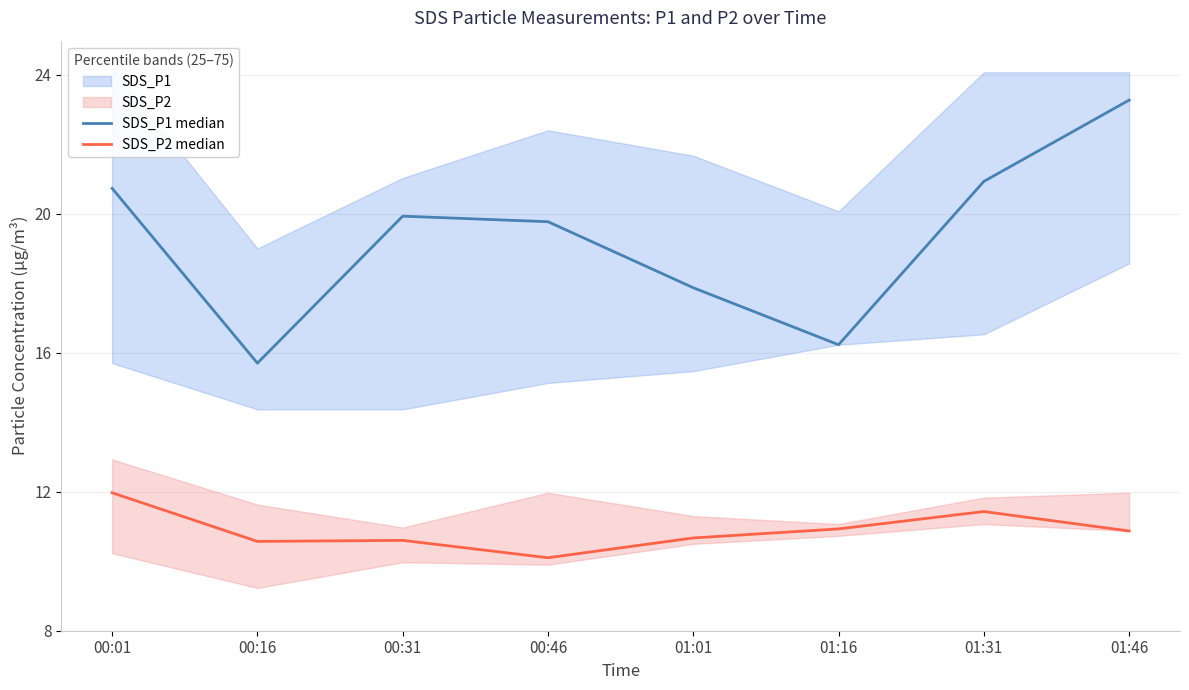

What is the value of the SDS_P2 median point at the 1st from the left?

12.0